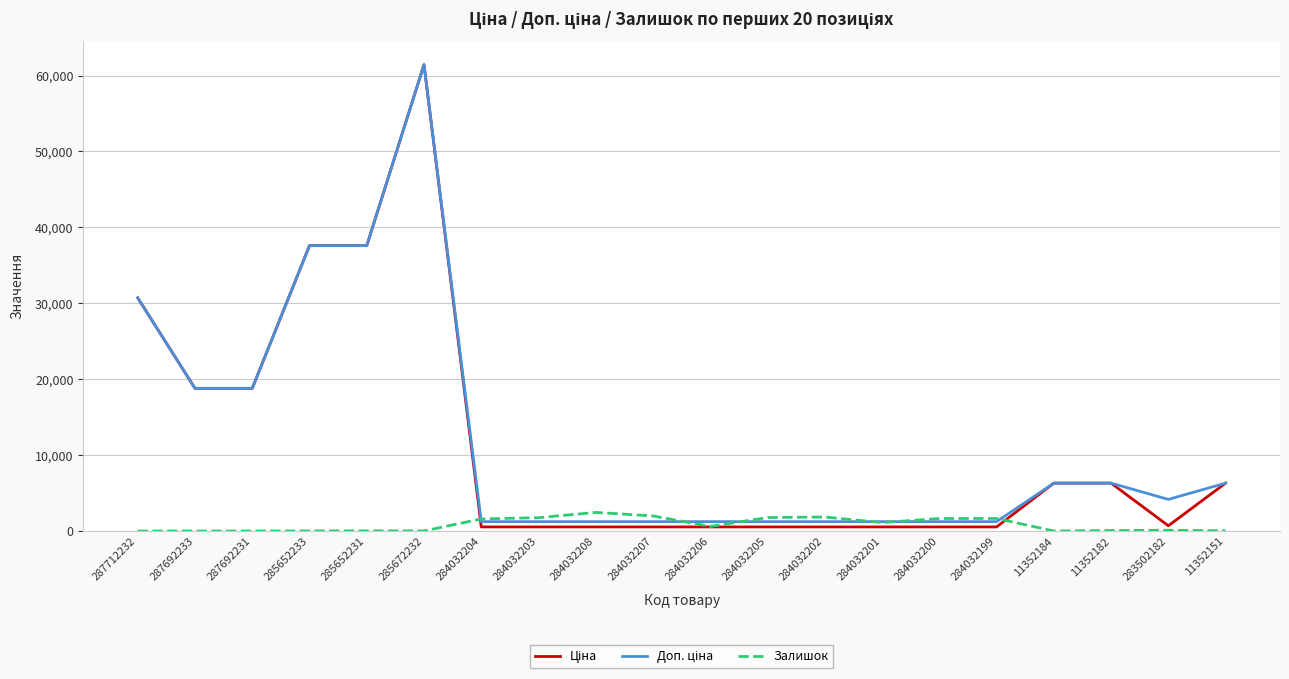

What is the total value across all series at 287712232?

61434.3